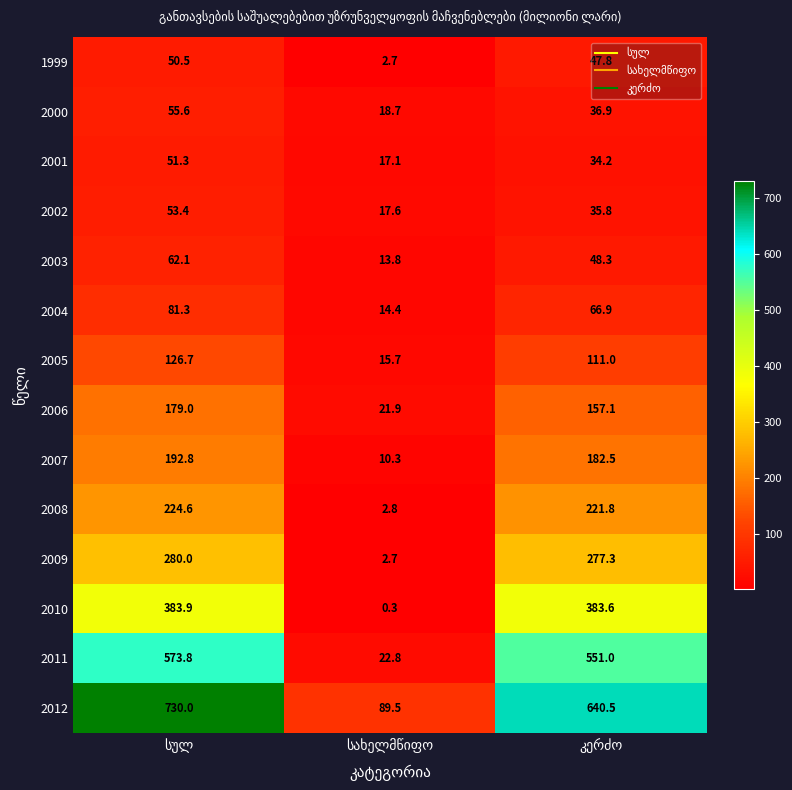

At how many categories does at least one series exceed 268?

2